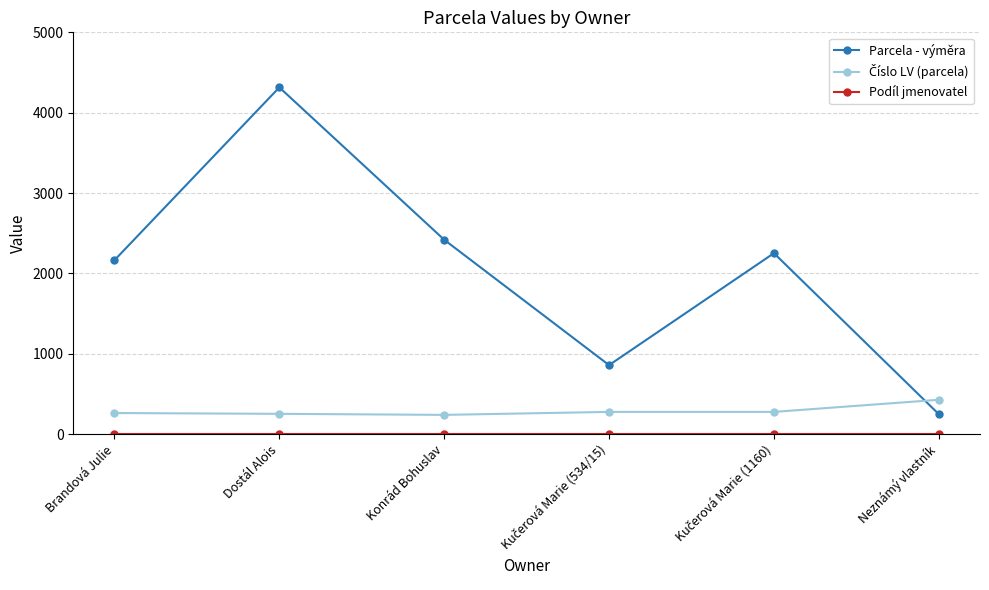

Where is the first local maximum for Parcela - výměra?

Dostál Alois